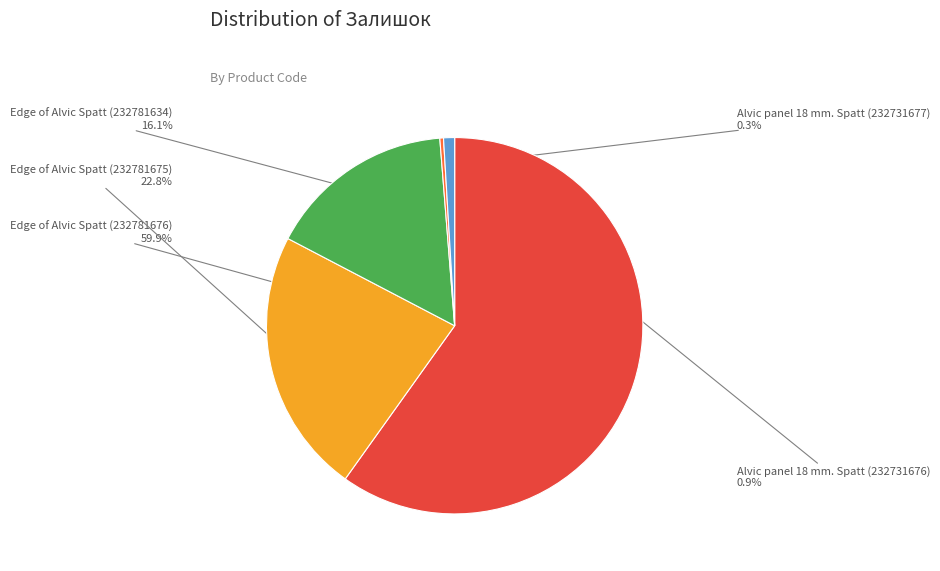

Rank the categories by value from highest to lowest.

Edge of Alvic Spatt (232781676), Edge of Alvic Spatt (232781675), Edge of Alvic Spatt (232781634), Alvic panel 18 mm. Spatt (232731676), Alvic panel 18 mm. Spatt (232731677)